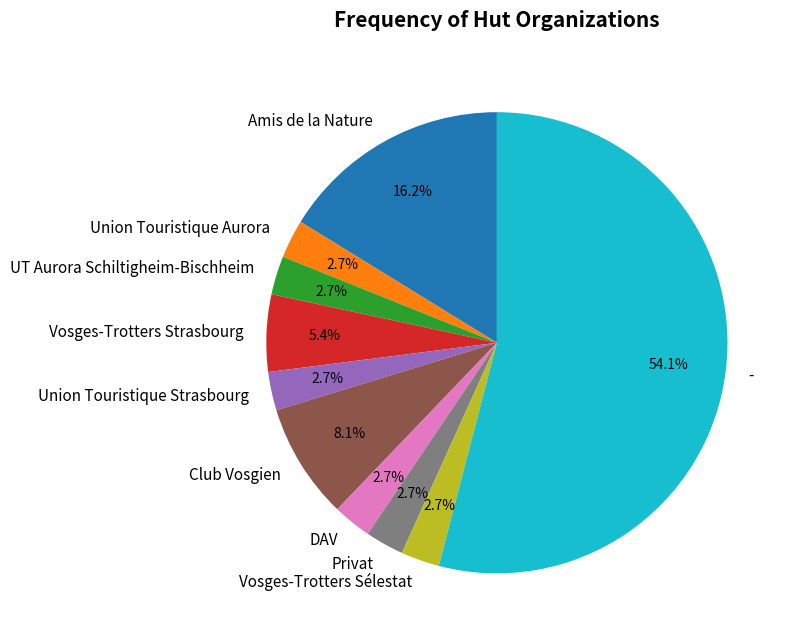

To the nearest percent, what is the combined percentage of Amis de la Nature and Vosges-Trotters Sélestat?

19%